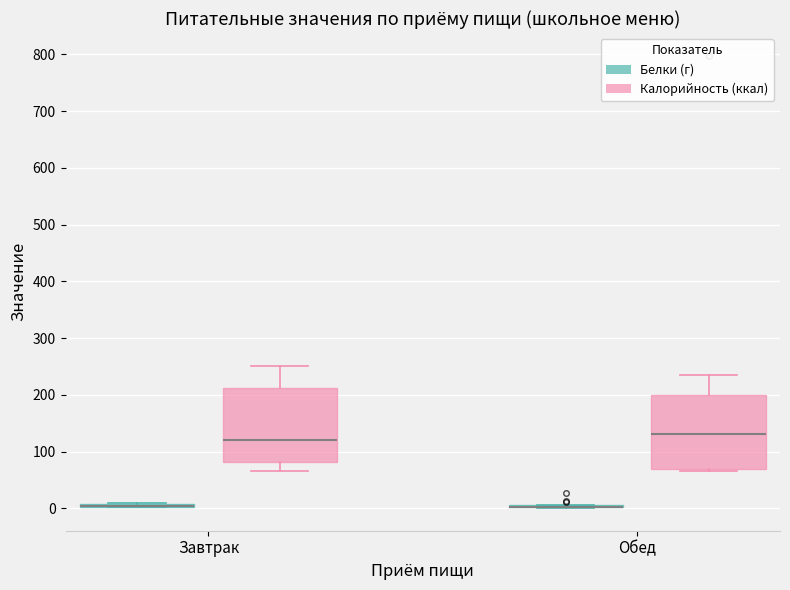

Where is the lower edge of the box for Обед (Калорийность (ккал)) on the y-axis? The values are not printed on the chart, so give them approximately, as read against the axis.

70